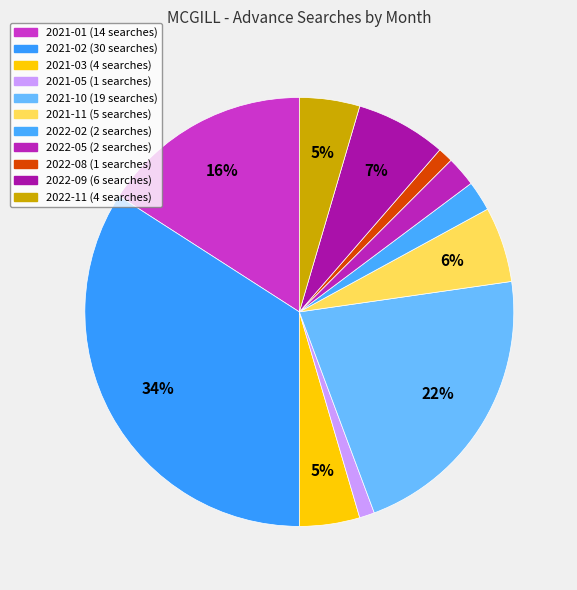

Which slice is the largest?

2021-02